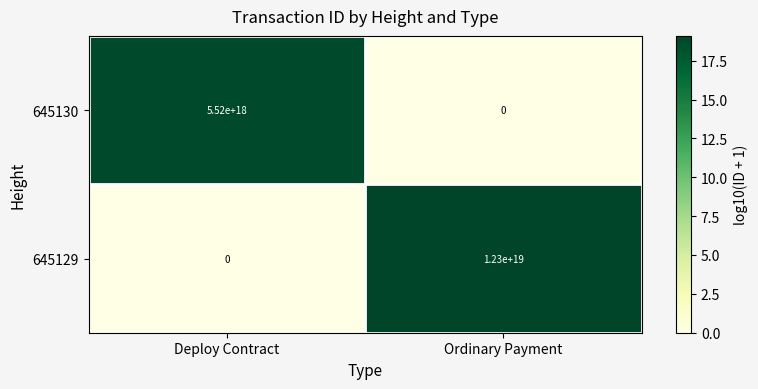

Where is 645130 nearest to the value 2760000000000000000?

Deploy Contract